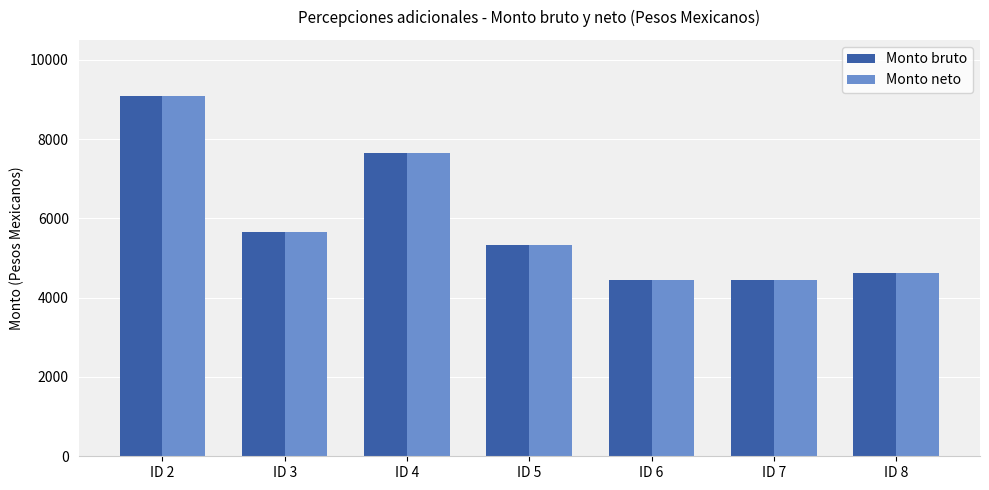

What is the sum of all Monto neto values?

41218.0